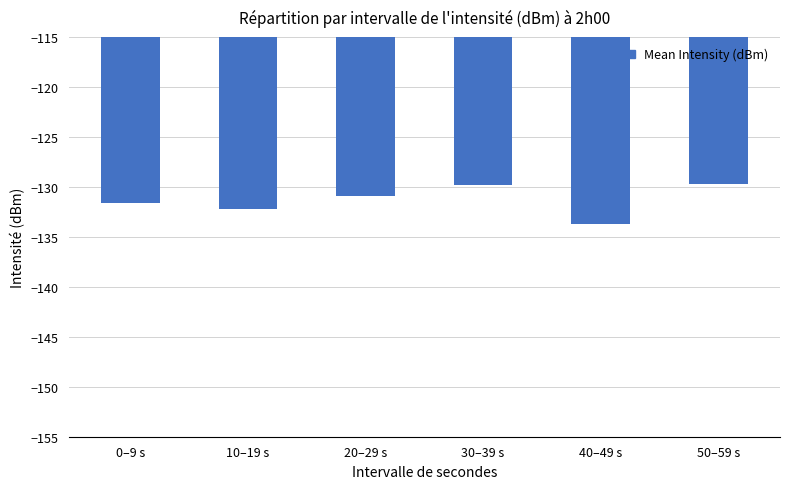

What is the label of the 5th bar from the right?

10–19 s